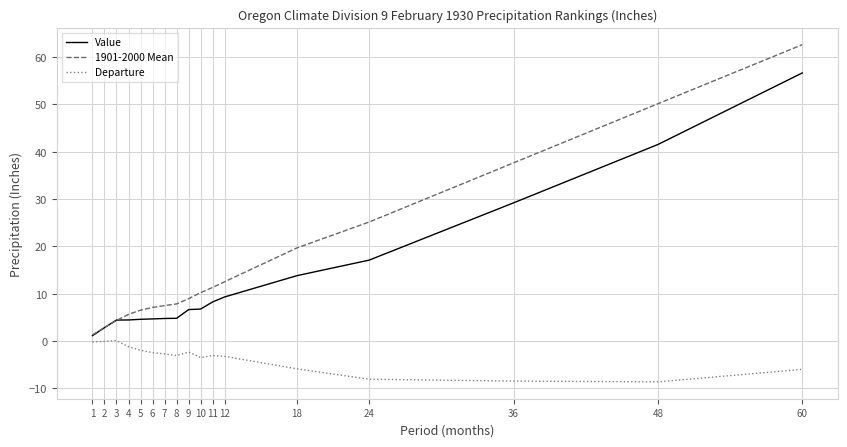

What are all the series names shown in the legend?

Value, 1901-2000 Mean, Departure